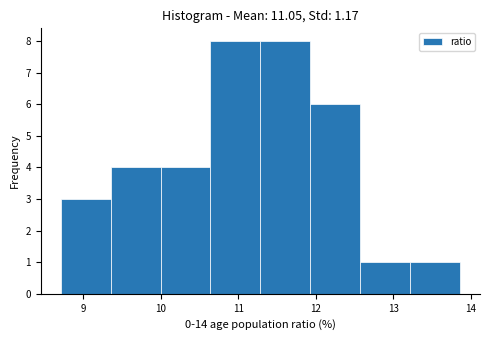

Reading left to right, list every bar in this chart as the range it spans on the x-axis followed by its height. Neither the bar edges nor the heights are printed on the chart, so give them approximately, as read against the axes.

8.7 to 9.4: 3
9.4 to 10.0: 4
10.0 to 10.6: 4
10.6 to 11.3: 8
11.3 to 11.9: 8
11.9 to 12.6: 6
12.6 to 13.2: 1
13.2 to 13.9: 1